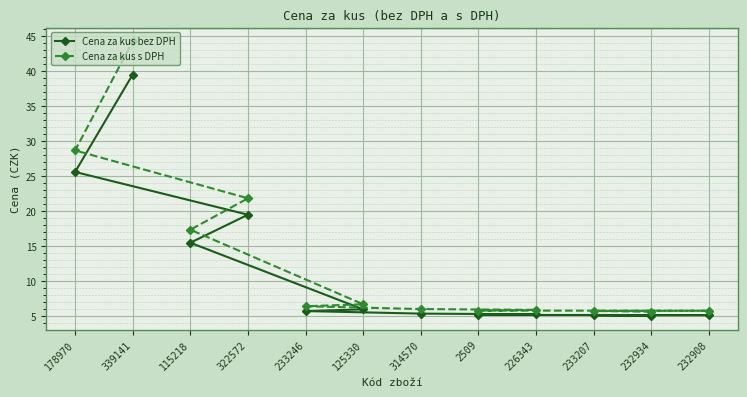

What are all the series names shown in the legend?

Cena za kus bez DPH, Cena za kus s DPH